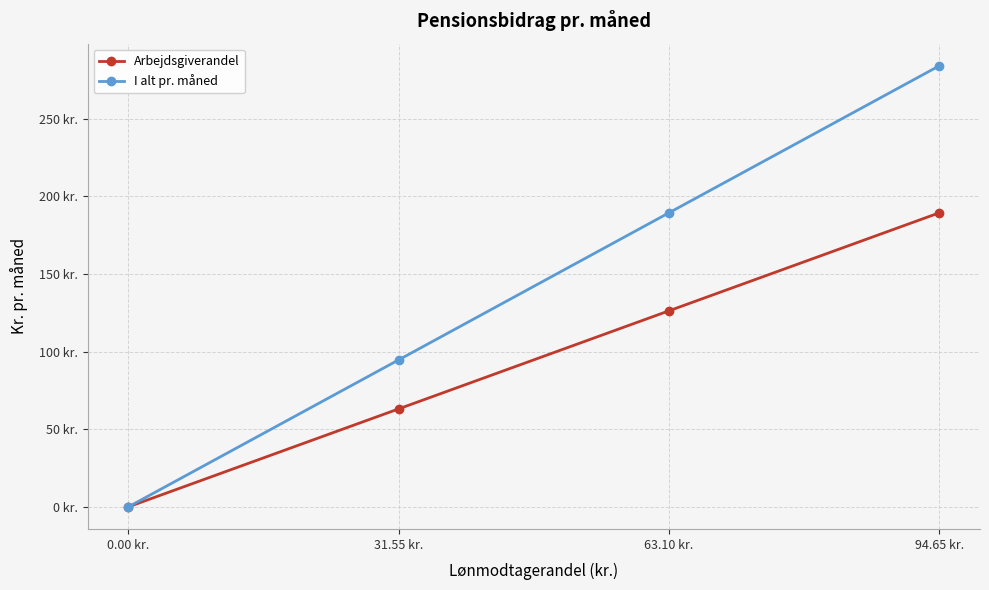

The value of I alt pr. måned at 31.55 kr. is 53.7. True or false?

False